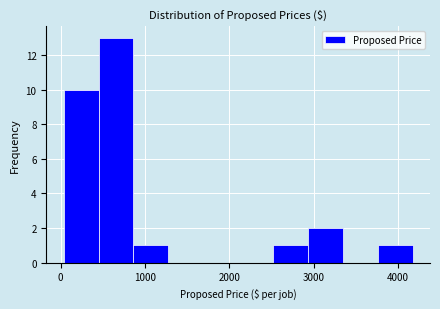

Reading left to right, list every bar in this chart as the range it spans on the x-axis followed by its height. Neither the bar edges nor the heights are printed on the chart, so give them approximately, as read against the axes.

0 to 500: 10
500 to 900: 13
900 to 1300: 1
1300 to 1700: 0
1700 to 2100: 0
2100 to 2500: 0
2500 to 2900: 1
2900 to 3300: 2
3300 to 3800: 0
3800 to 4200: 1